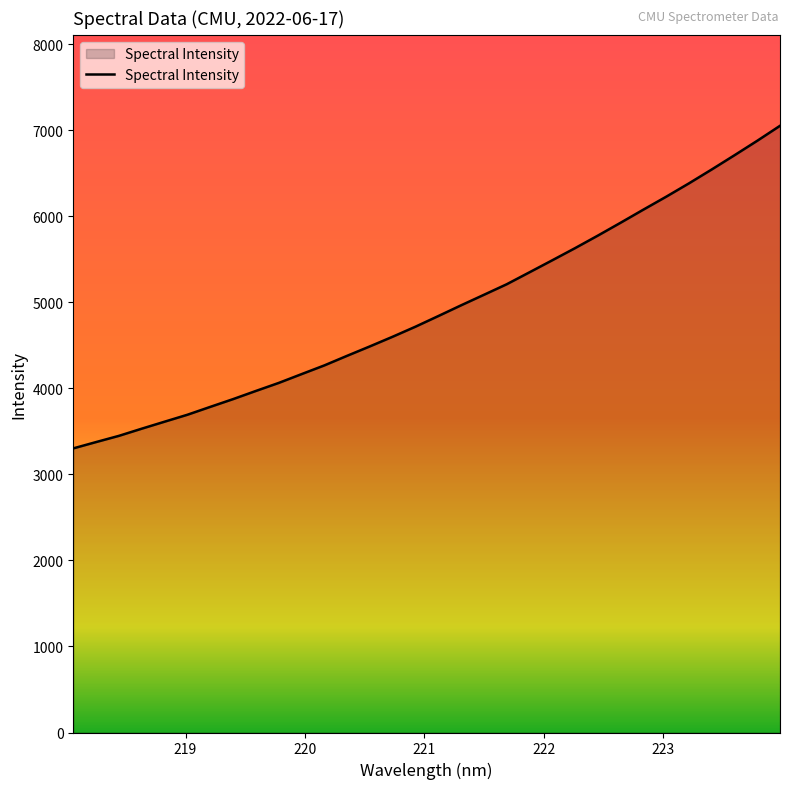

What is the difference between the maximum and minimum values?

3749.0